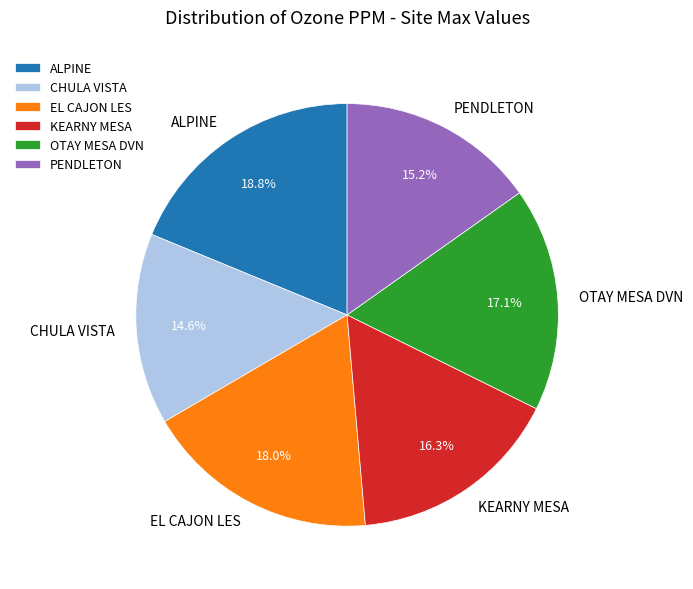

Which category has the smallest portion of the pie?

CHULA VISTA